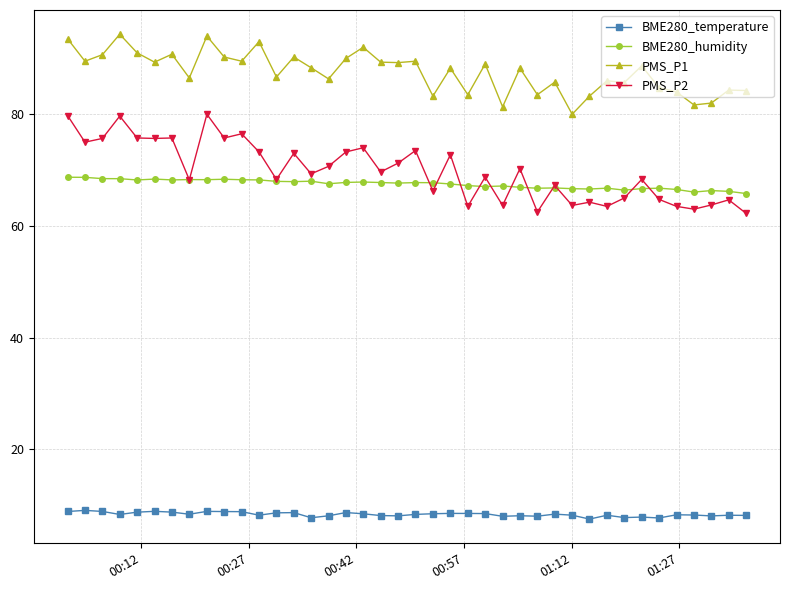

At how many categories does at least one series exceed 29?

40